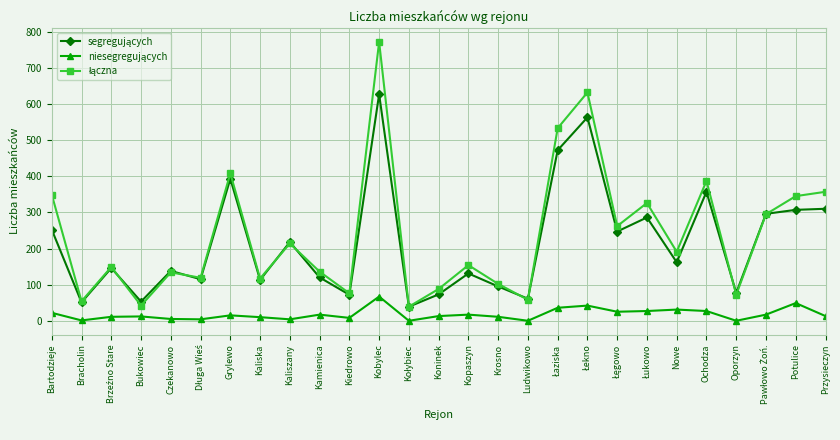

What is the greatest value displayed?

772